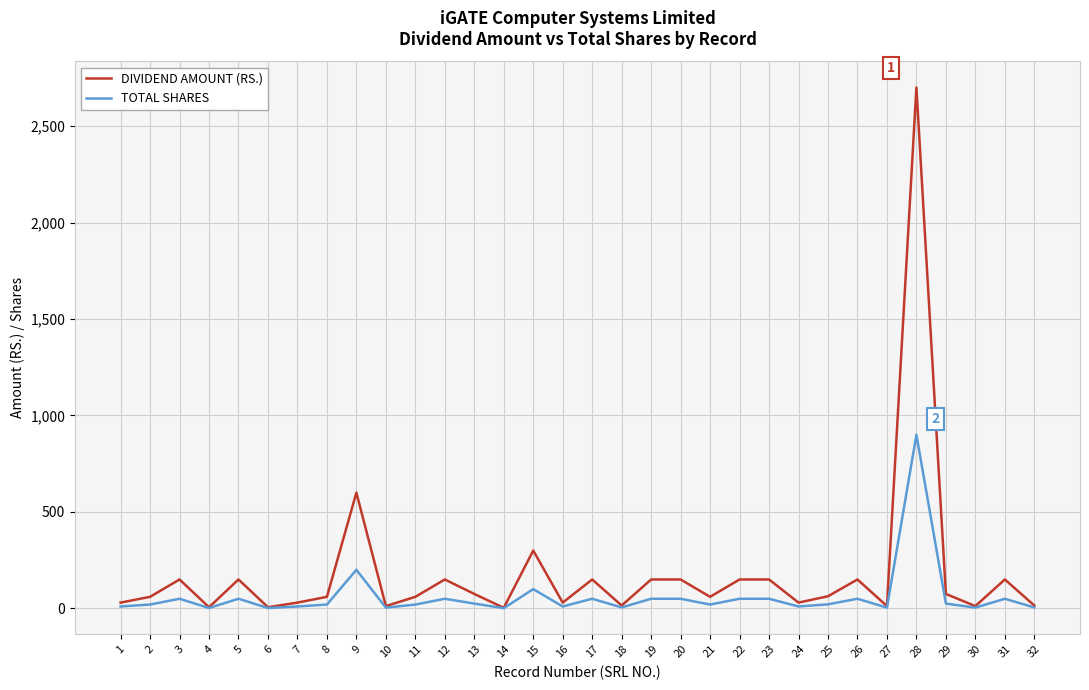

How many categories are shown in the chart?

32